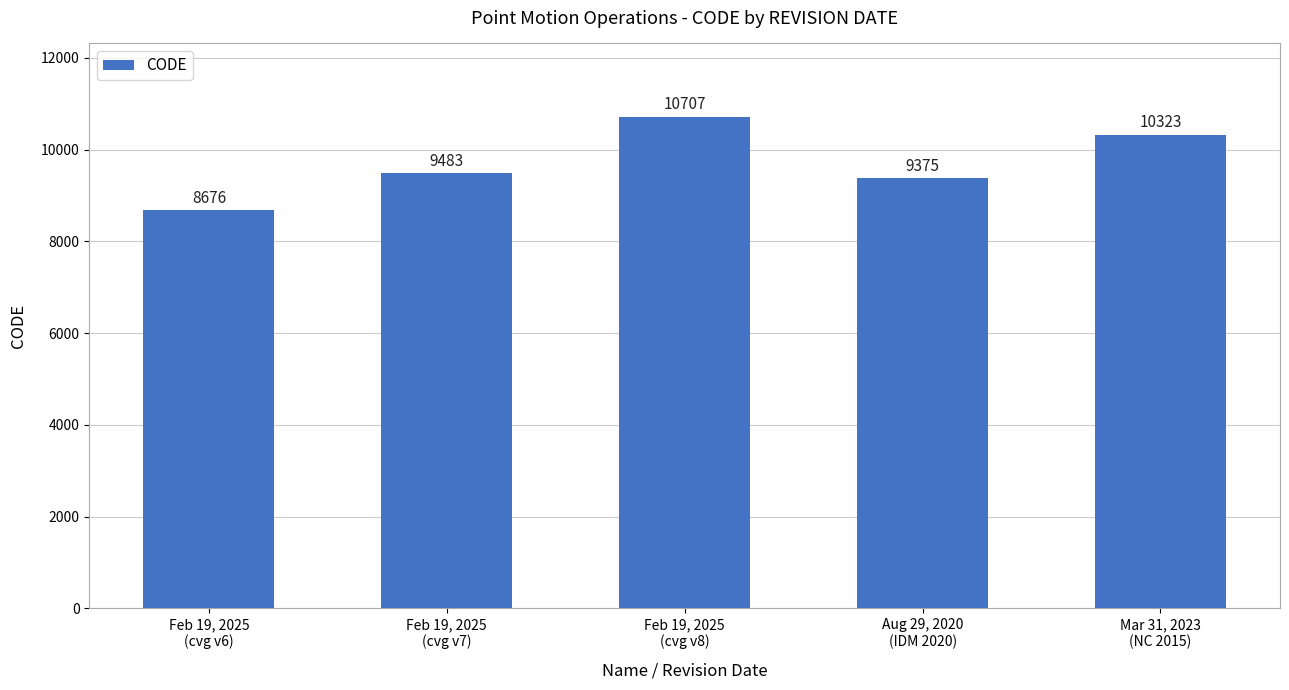

What is the value of the 5th bar from the left?

10323